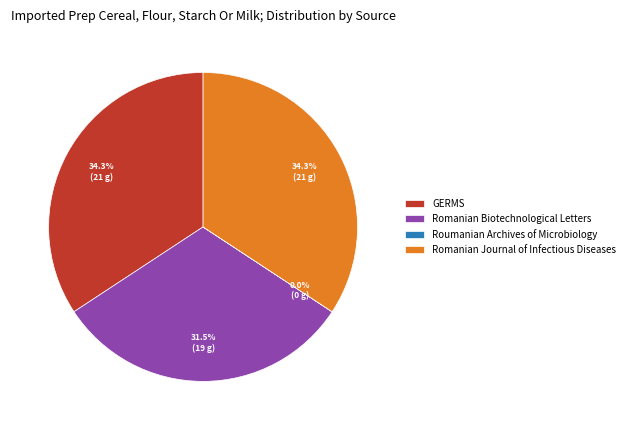

Is there a majority slice in this chart?

No